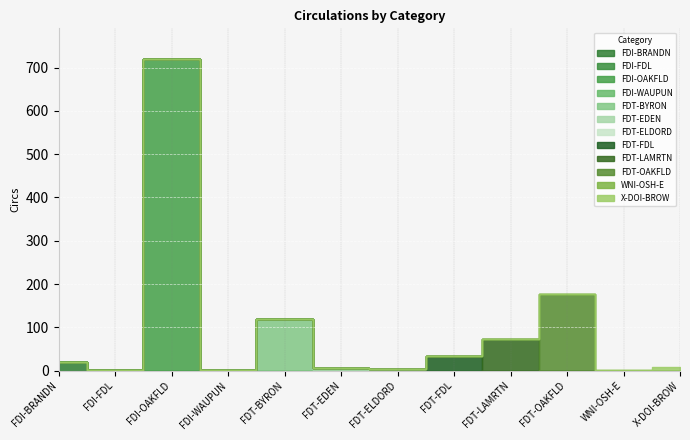

At which category does the data reach its first local valley?

FDI-FDL